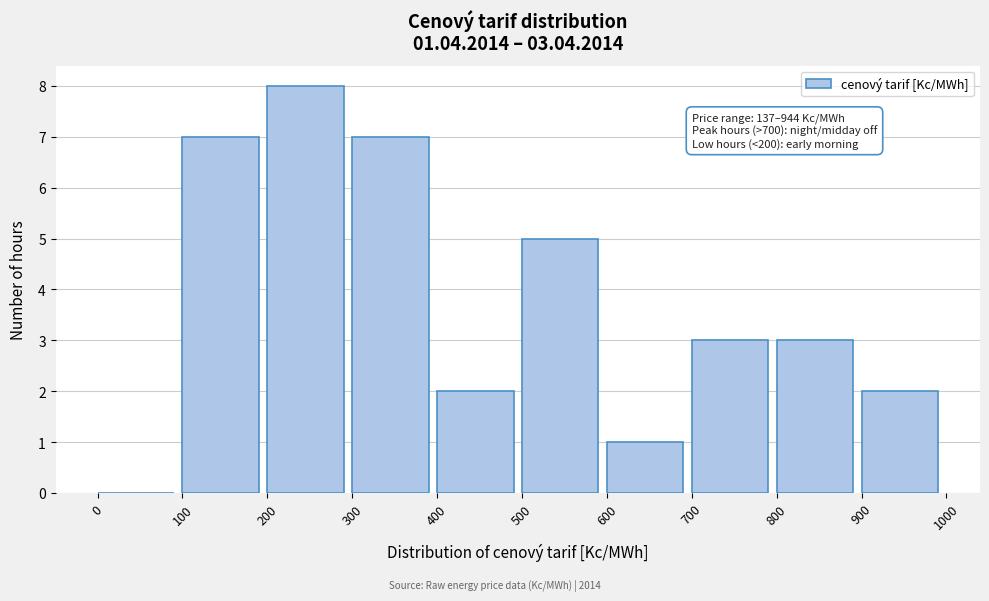

Which range on the x-axis has the tallest bar?

200 to 300